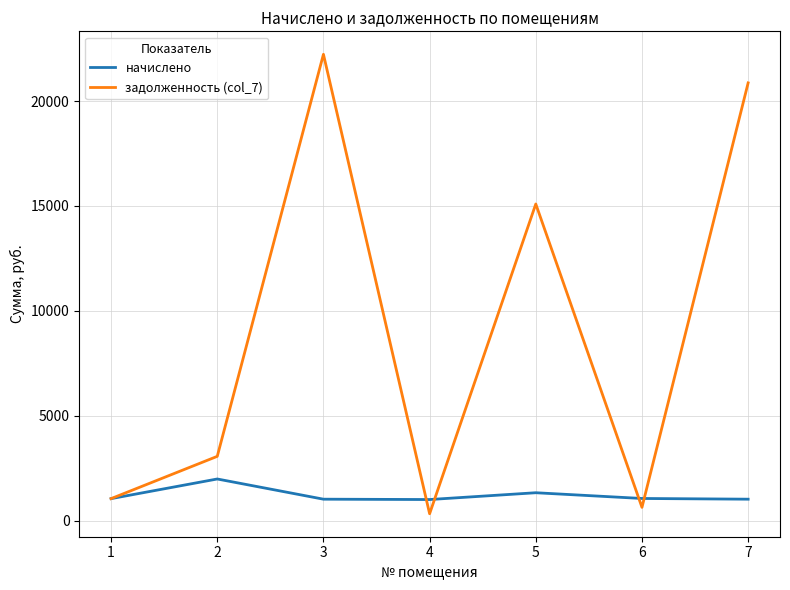

Between 2 and 5, which series saw the biggest shift?

задолженность (col_7)